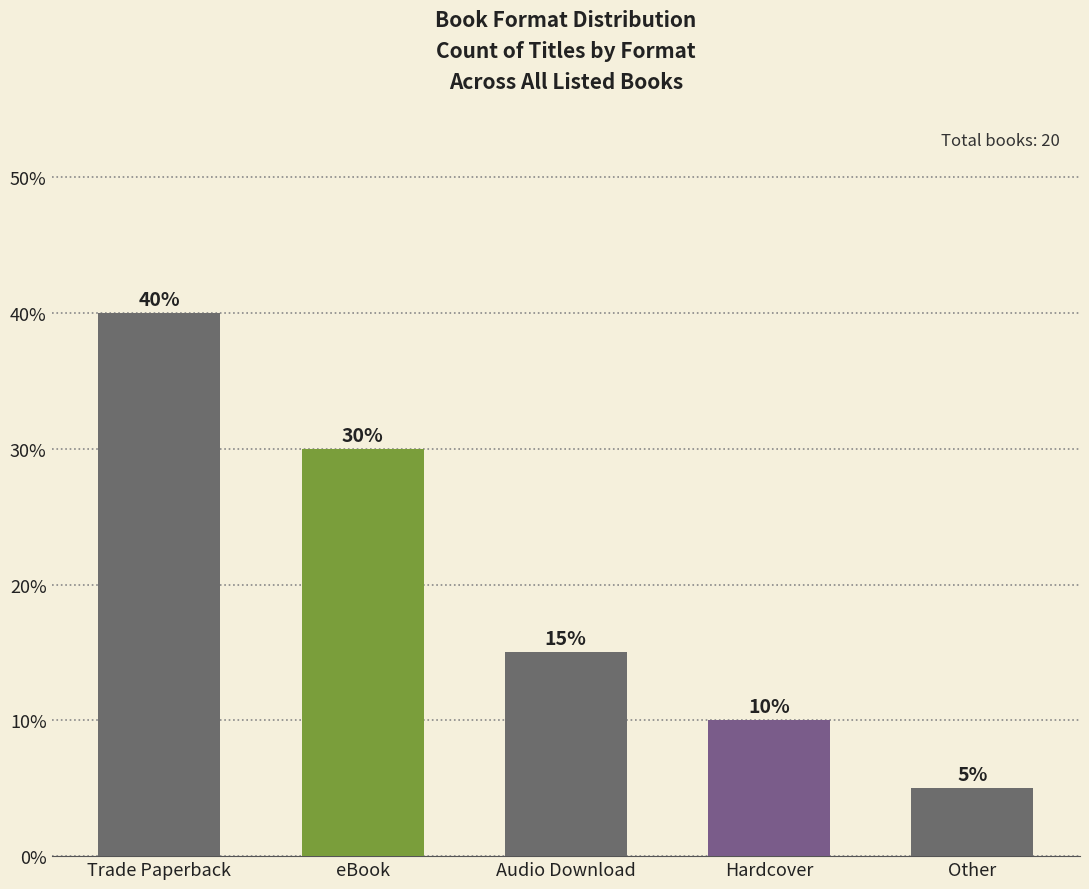

What is the ratio of the value at Audio Download to the value at Trade Paperback?

0.4